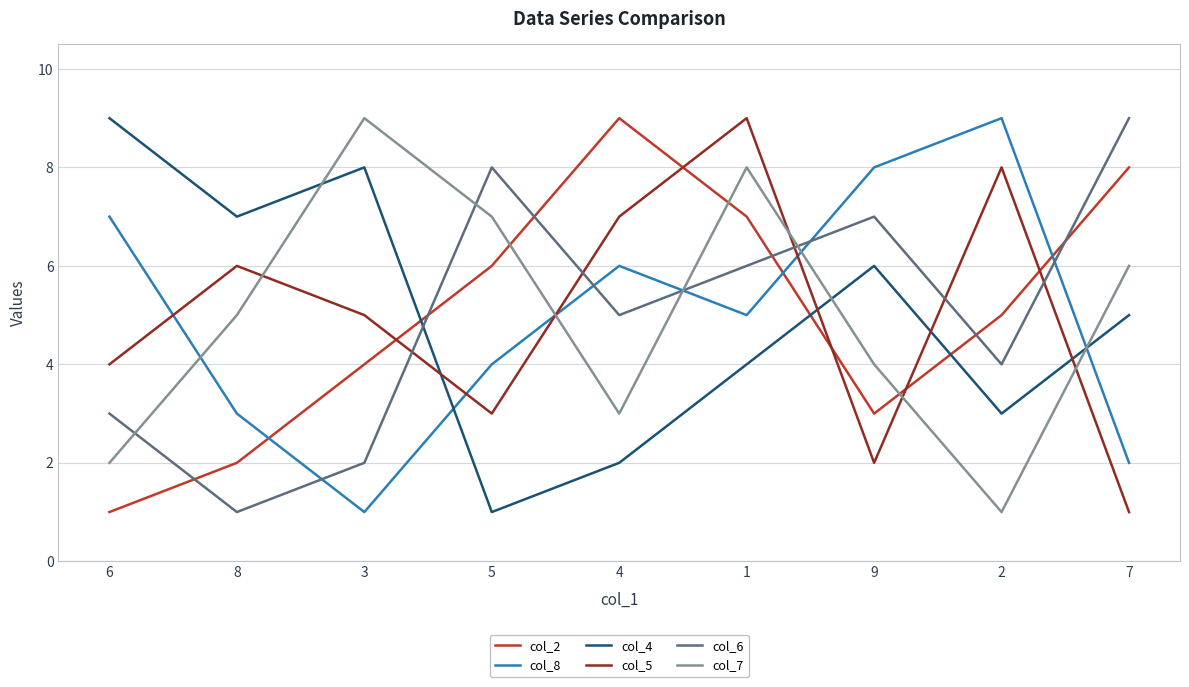

Which category has the highest value in the col_2 series?

4